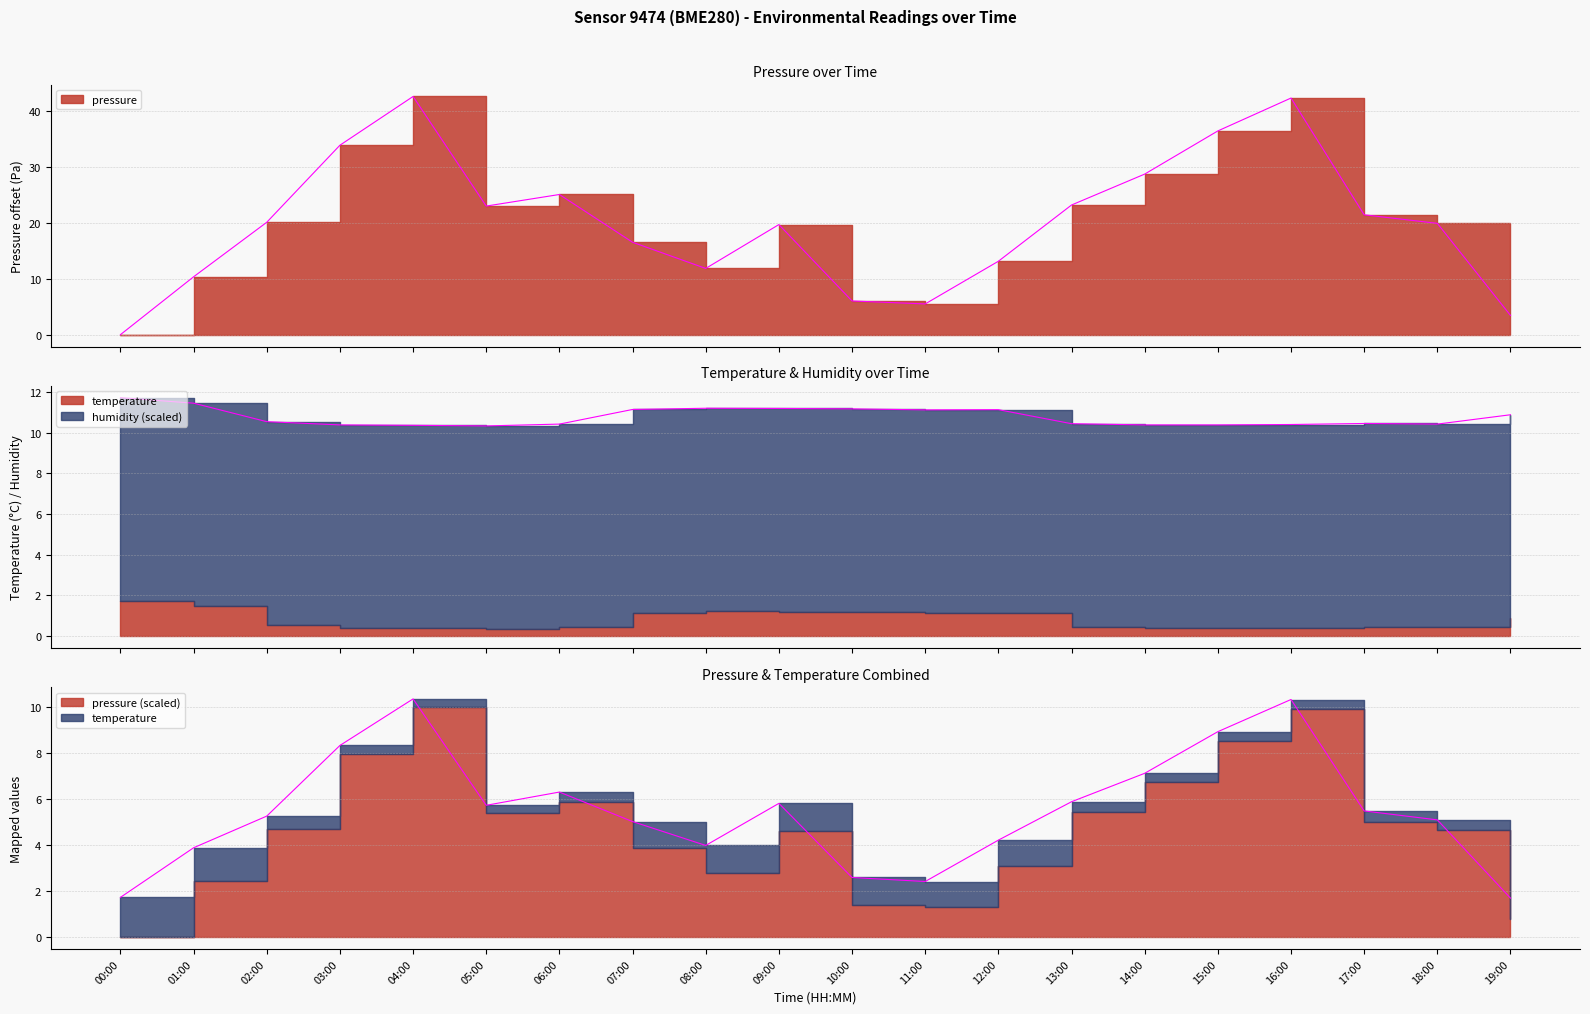

What is the total value across all series at 13:00?

33.6